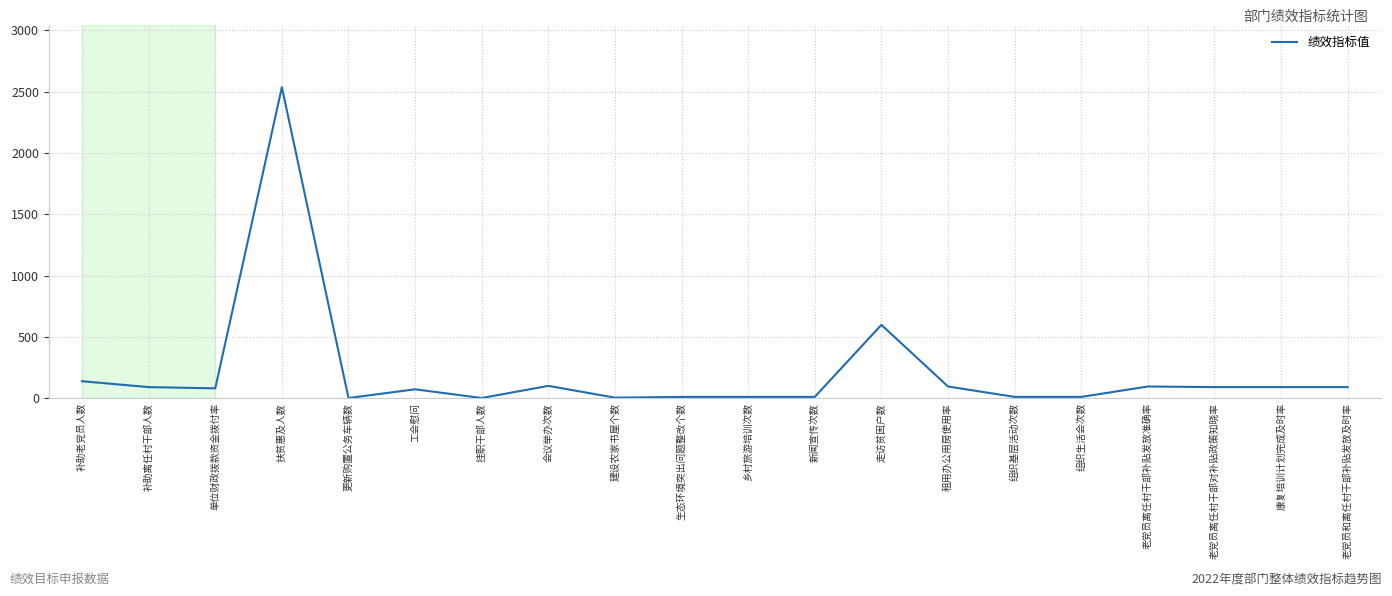

What is the change in value from 工会慰问 to 康复培训计划完成及时率?

+18